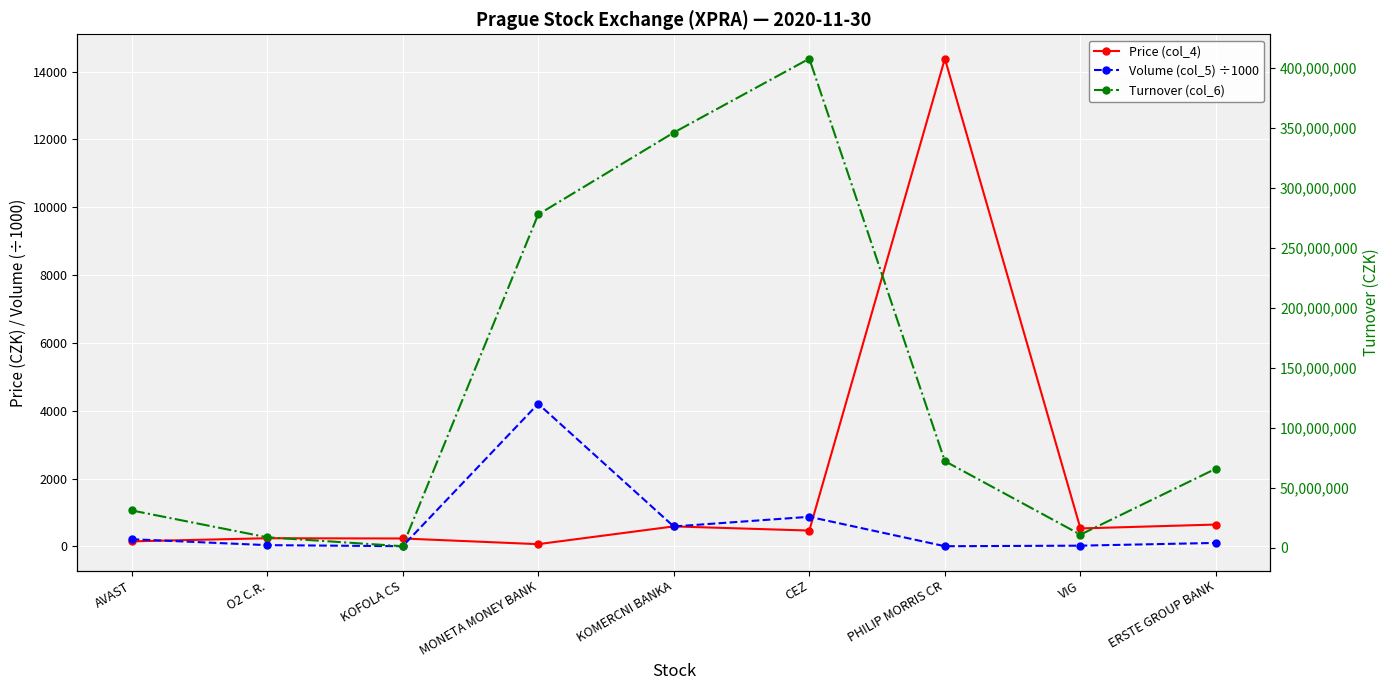

Reading left to right, list all the values displayed in this chart.

Price (col_4): AVAST=147.8	O2 C.R.=240.0	KOFOLA CS=233.0	MONETA MONEY BANK=65.7	KOMERCNI BANKA=589.0	CEZ=466.5	PHILIP MORRIS CR=14380.0	VIG=529.0	ERSTE GROUP BANK=643.6
Volume (col_5) ÷1000: AVAST=211.5	O2 C.R.=36.4	KOFOLA CS=5.7	MONETA MONEY BANK=4203.6	KOMERCNI BANKA=586.9	CEZ=872.2	PHILIP MORRIS CR=5.0	VIG=21.0	ERSTE GROUP BANK=102.3
Turnover (col_6): AVAST=31153089.8	O2 C.R.=8763793.0	KOFOLA CS=1316278.0	MONETA MONEY BANK=277734755.3	KOMERCNI BANKA=345995203.0	CEZ=407591295.0	PHILIP MORRIS CR=72201820.0	VIG=10966194.5	ERSTE GROUP BANK=65957709.4